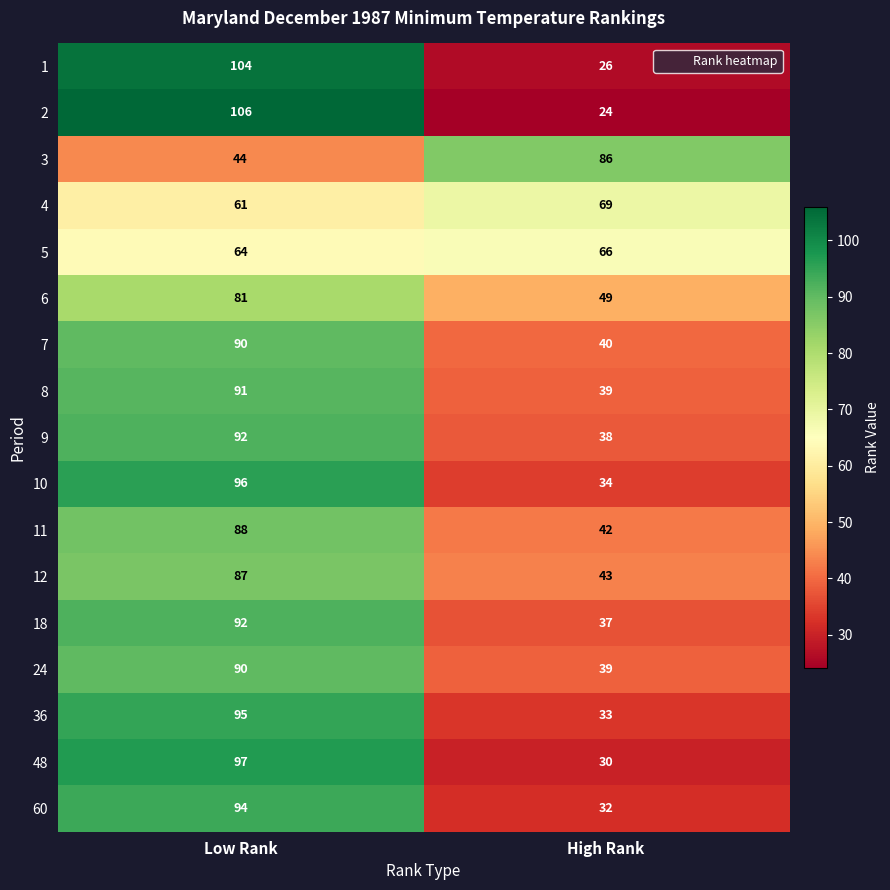

How many data points does each series have?

2